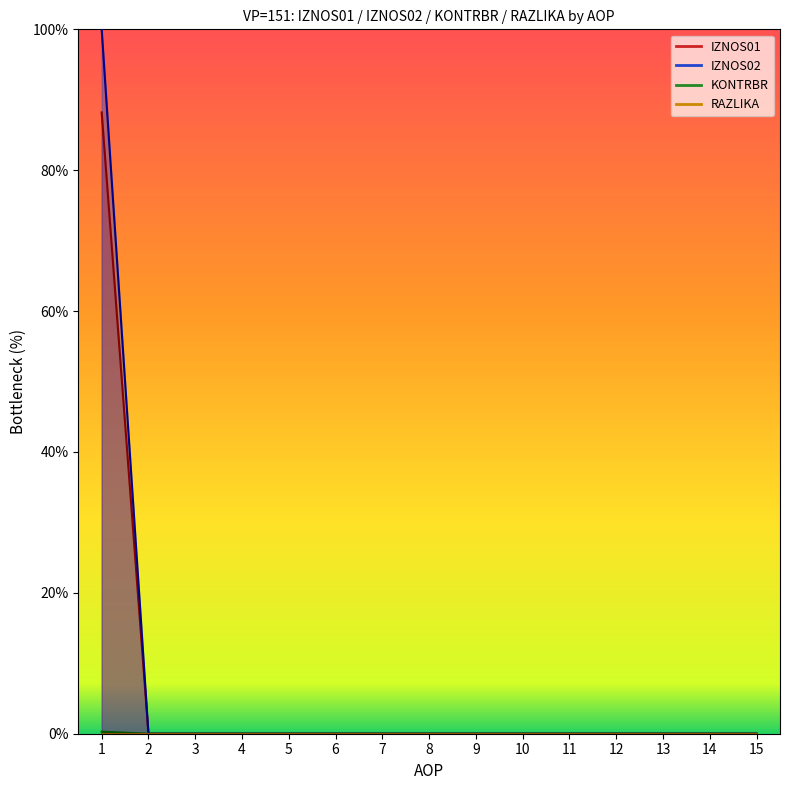

At which category is the sum across all series the highest?

1